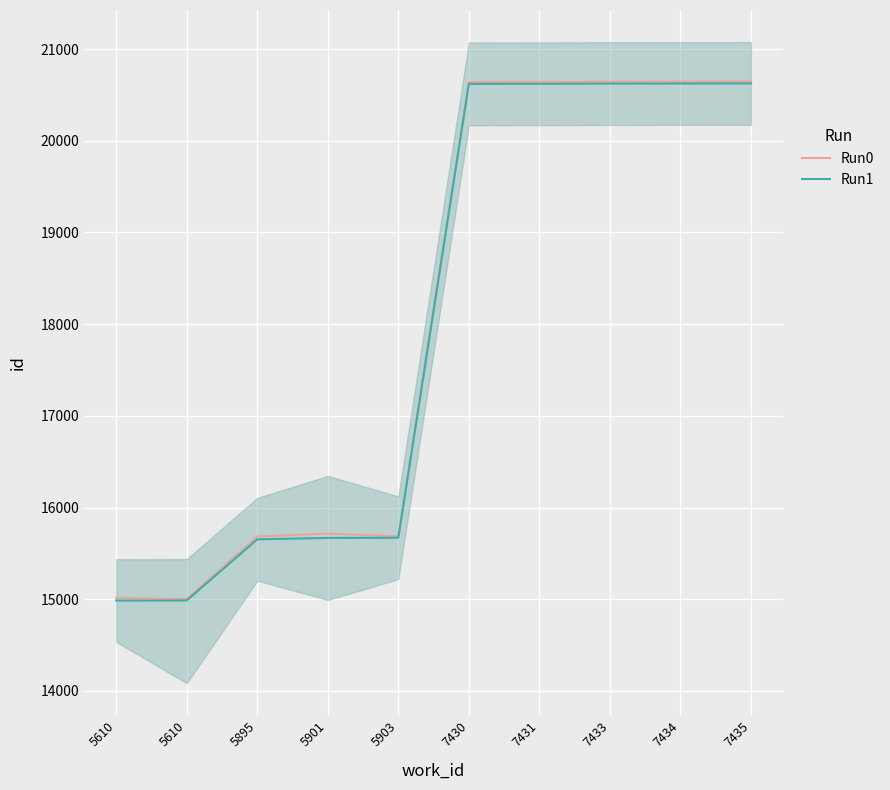

True or false: Run1 and Run0 cross at least once.

False